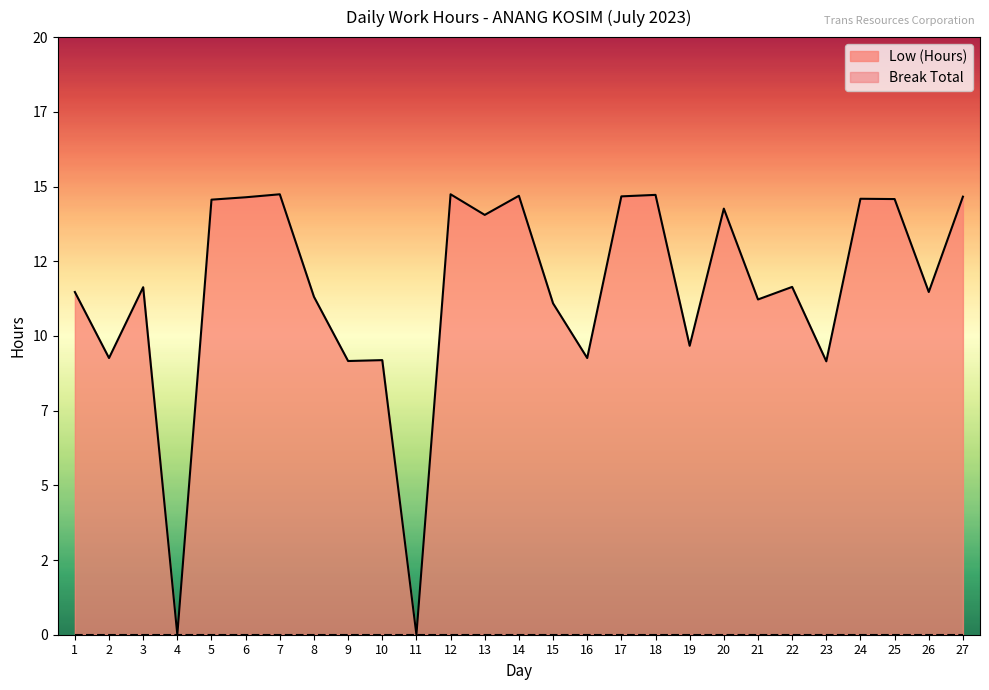

What is the value of the 6th point from the left?

14.6